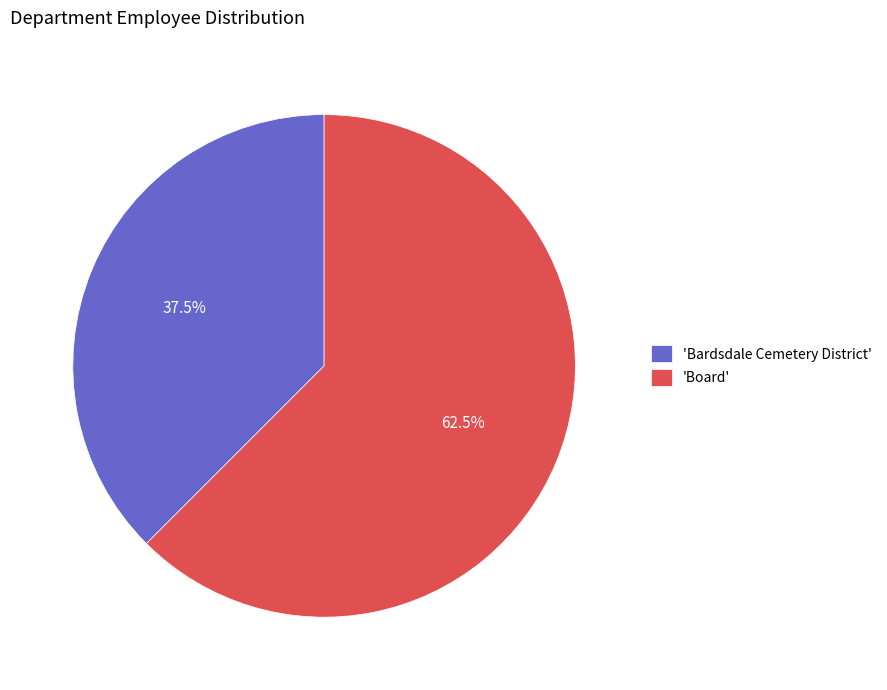

What is the largest slice in the pie chart?

'Board'